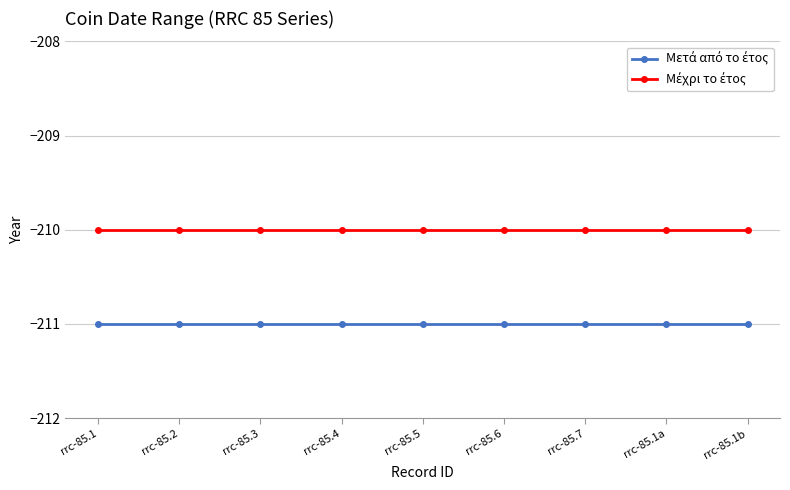

What is the label of the 2nd point from the left?

rrc-85.2